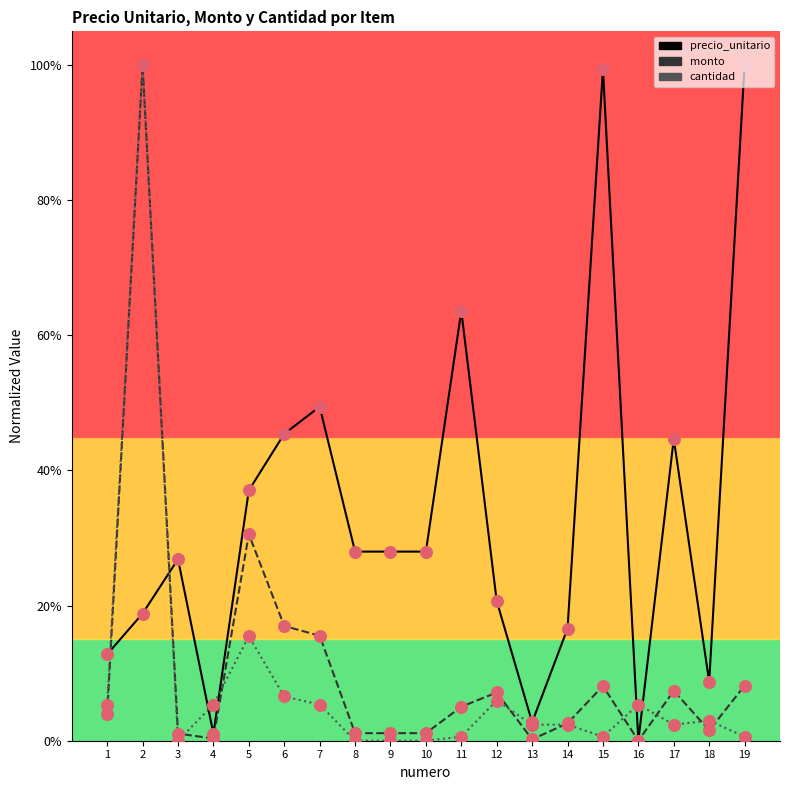

Which series has the largest total across all categories?

precio_unitario